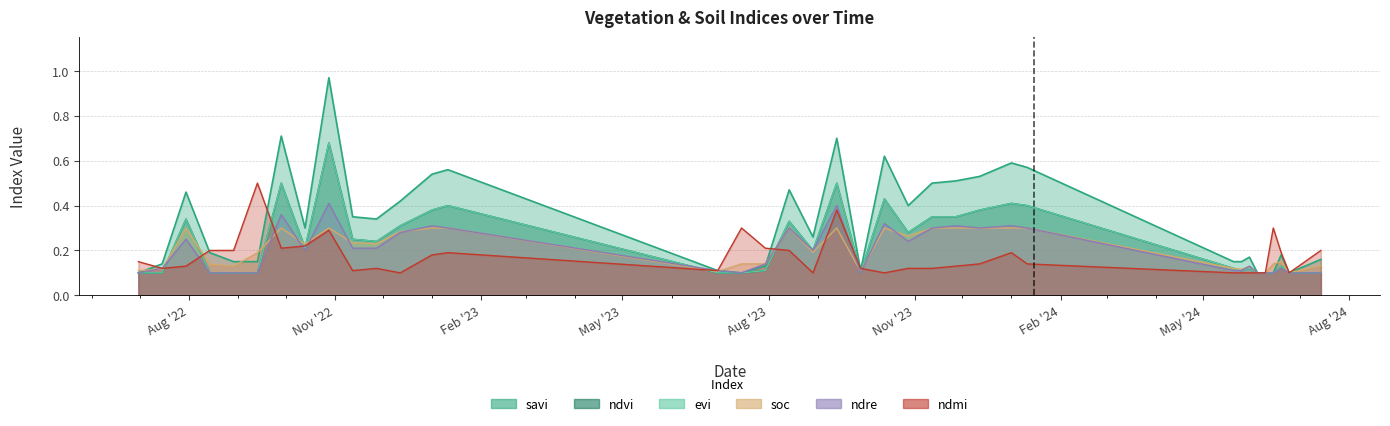

What is the difference between the savi values at 09-06-2024 and 30-05-2024?

0.1